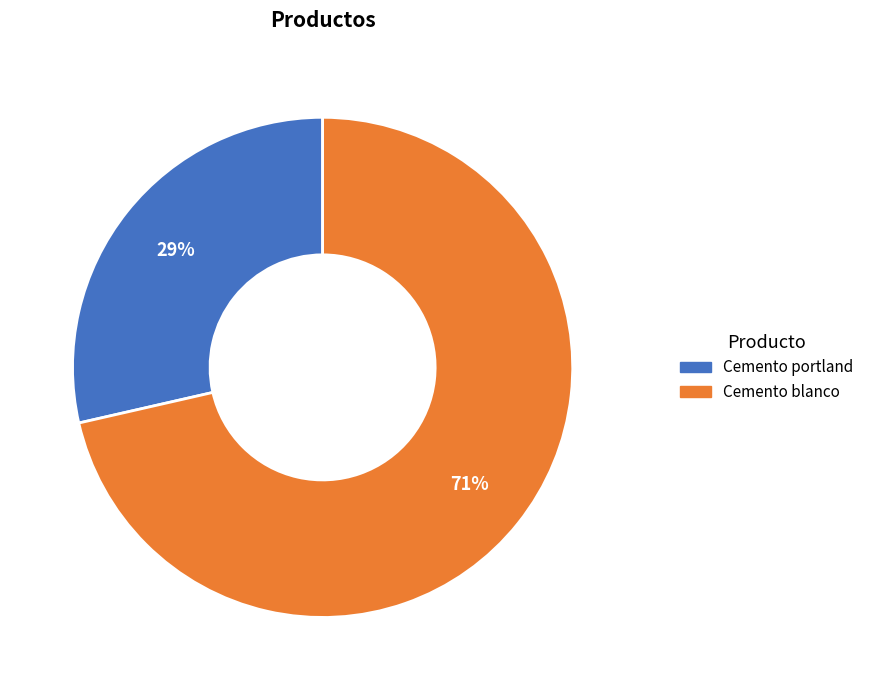

Is there a majority slice in this chart?

Yes